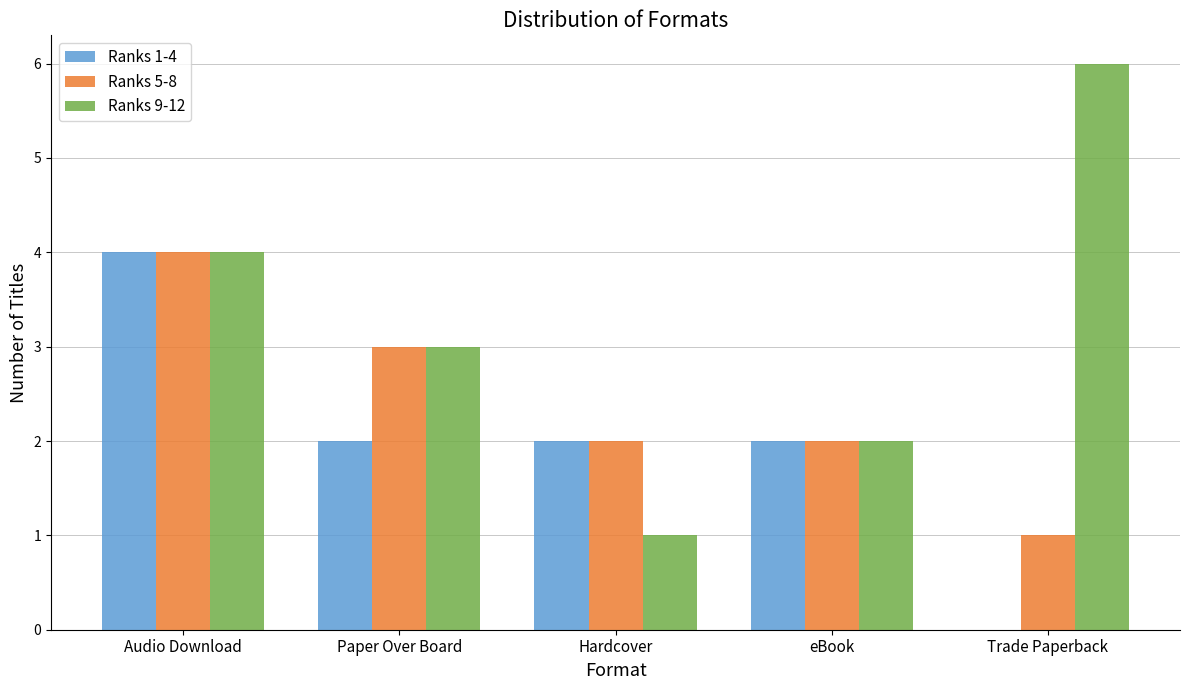

Reading left to right, list all the values displayed in this chart.

Ranks 1-4: Audio Download=4	Paper Over Board=2	Hardcover=2	eBook=2	Trade Paperback=0
Ranks 5-8: Audio Download=4	Paper Over Board=3	Hardcover=2	eBook=2	Trade Paperback=1
Ranks 9-12: Audio Download=4	Paper Over Board=3	Hardcover=1	eBook=2	Trade Paperback=6